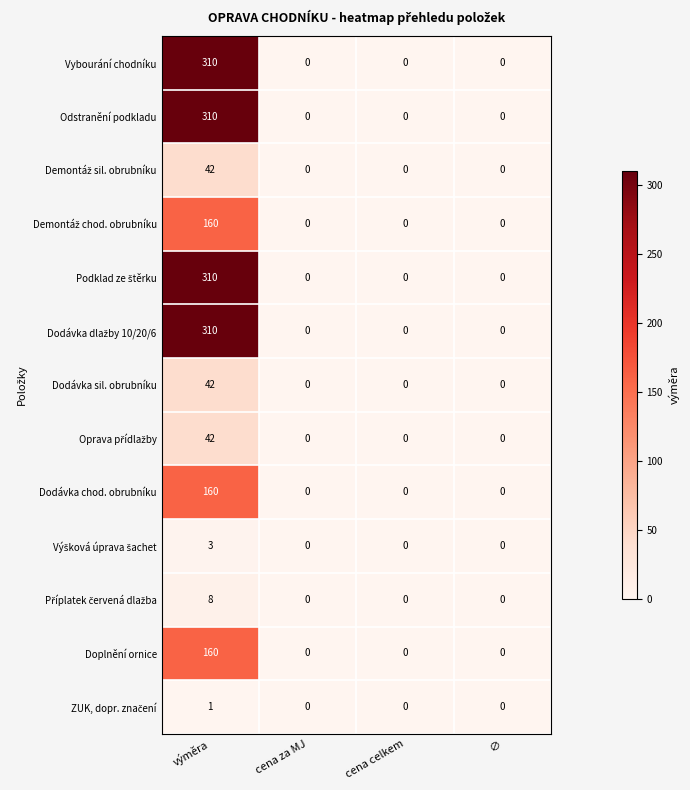

What is the sum of the Doplnění ornice values at cena celkem and výměra?

160